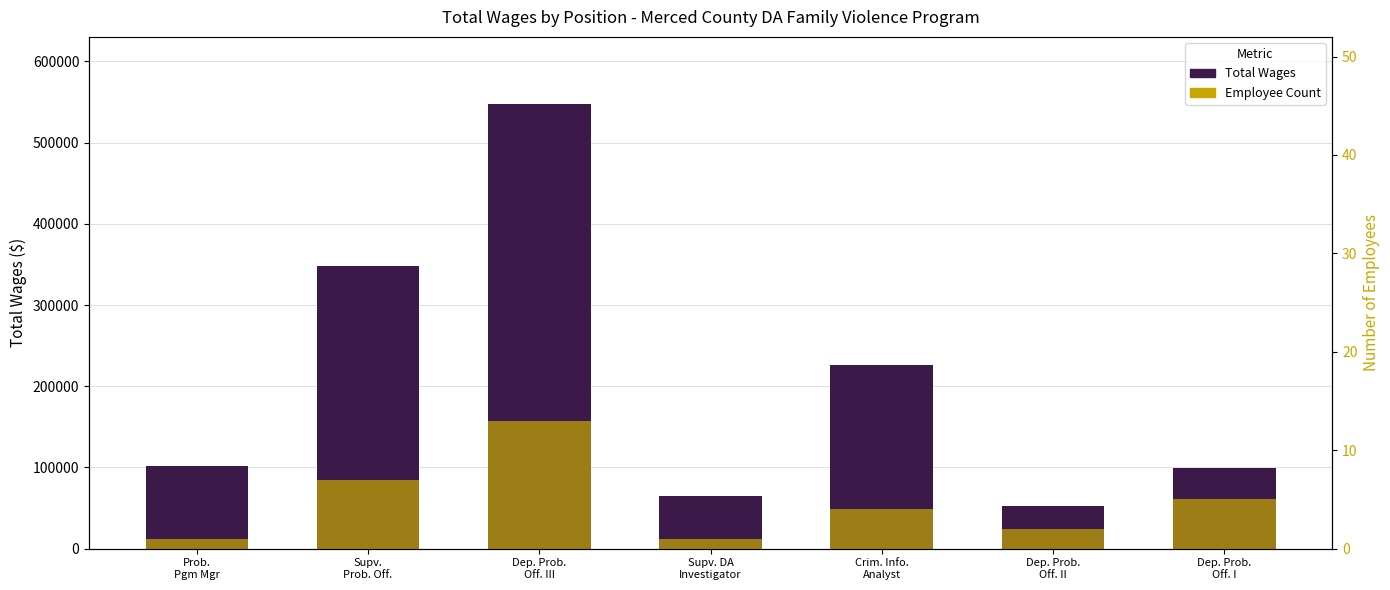

List the series in order of their peak value, highest first.

Total Wages, Employee Count